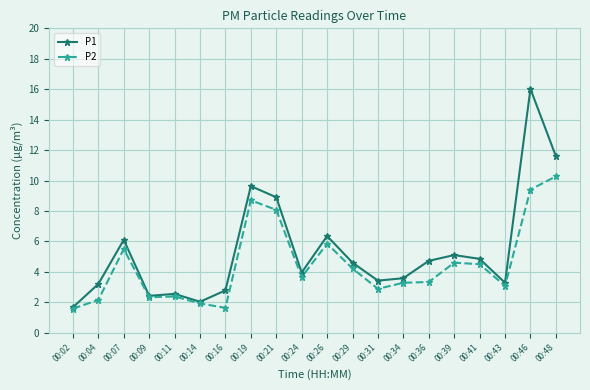

Is it true that P1 equals 0.7 at 00:02?

False